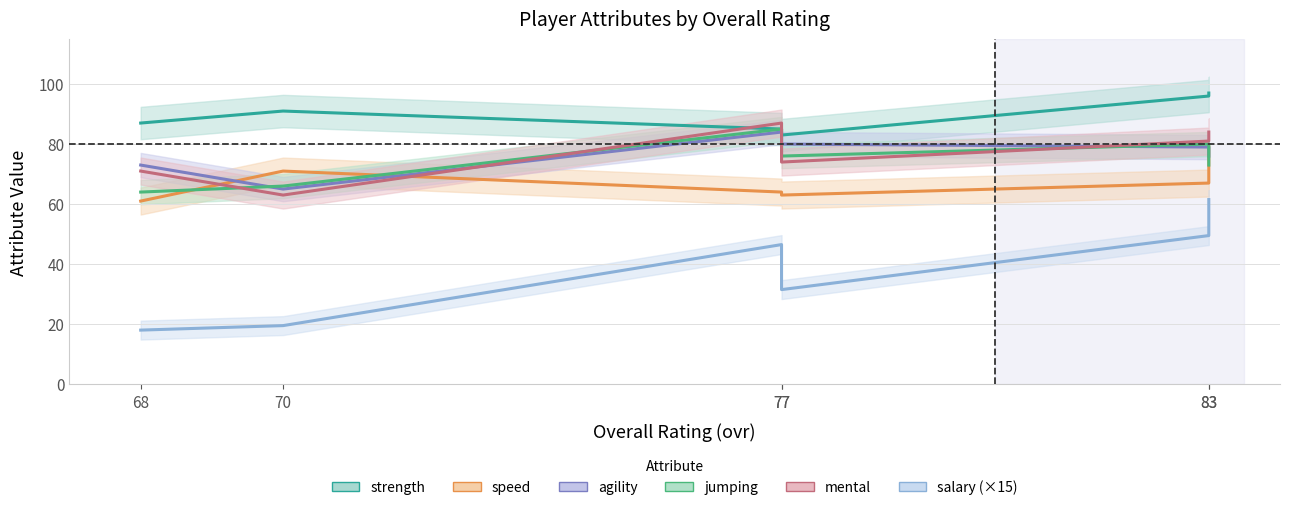

Count the number of data series in this chart.

6